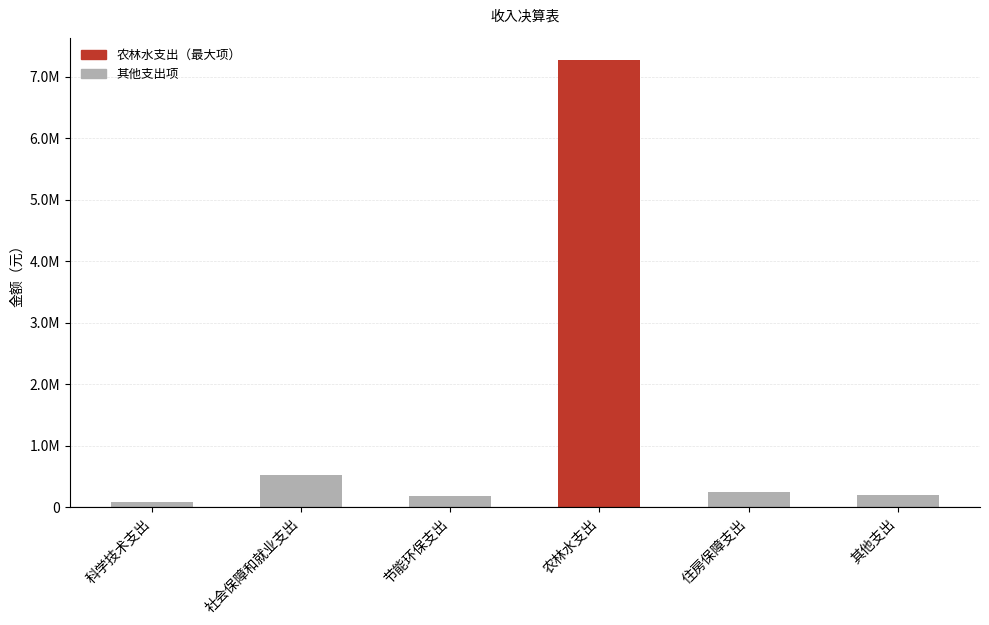

What is the change in value from 节能环保支出 to 农林水支出?

+7085980.9